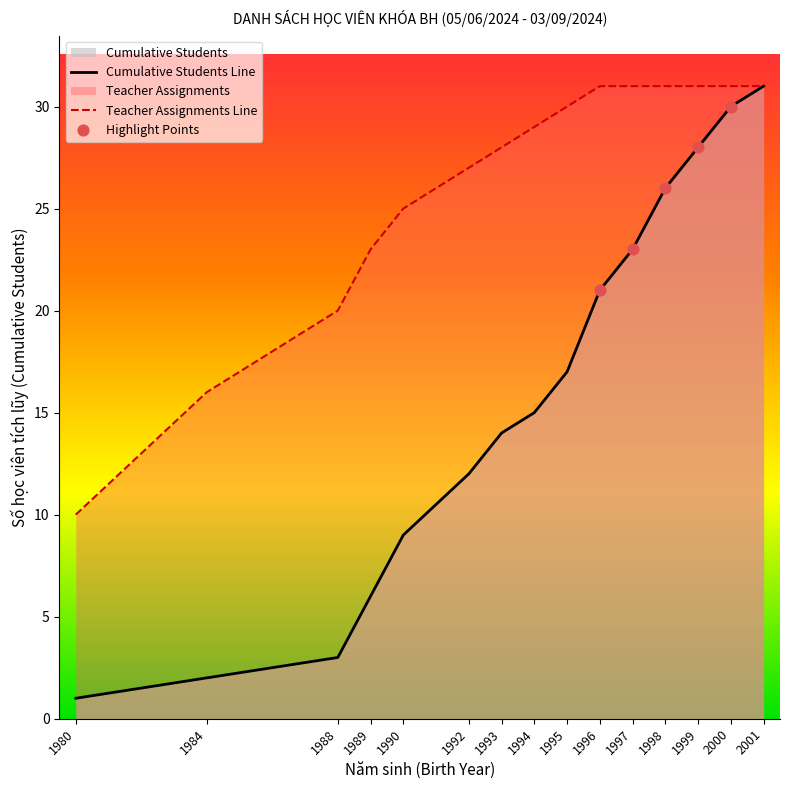

Approximately how many times larger is the value at 1989 compared to 1984?

3.0